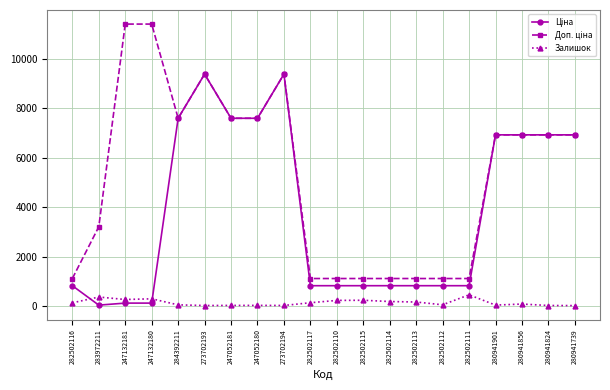

In Залишок, how many points are lower than both neighbors (excluding endpoints)?

5